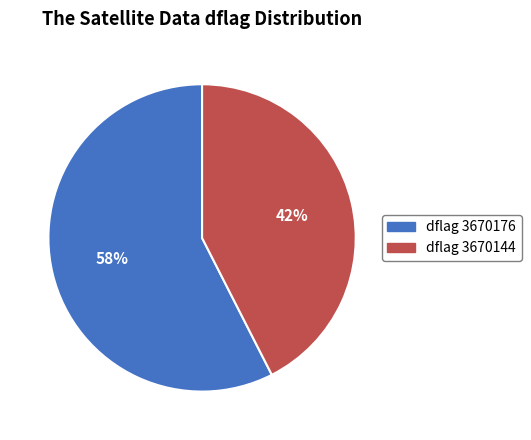

How many slices are in this pie chart?

2